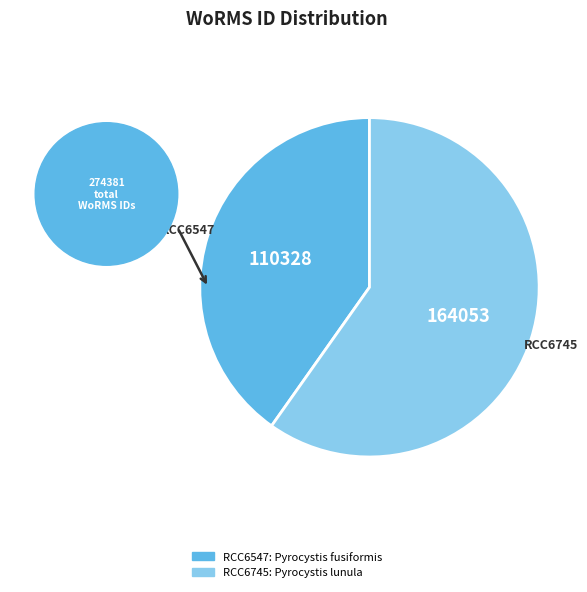

Rank the categories by value from lowest to highest.

RCC6547, RCC6745